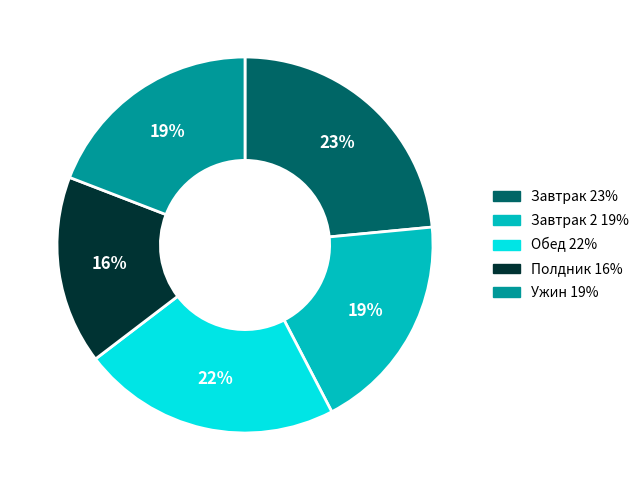

To the nearest percent, what is the average slice percentage?

20%